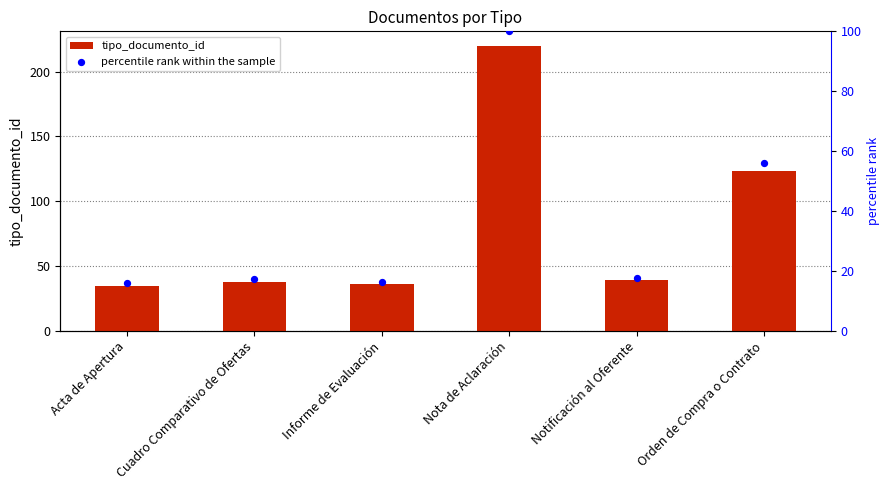

Which series reaches the maximum Y coordinate?

tipo_documento_id